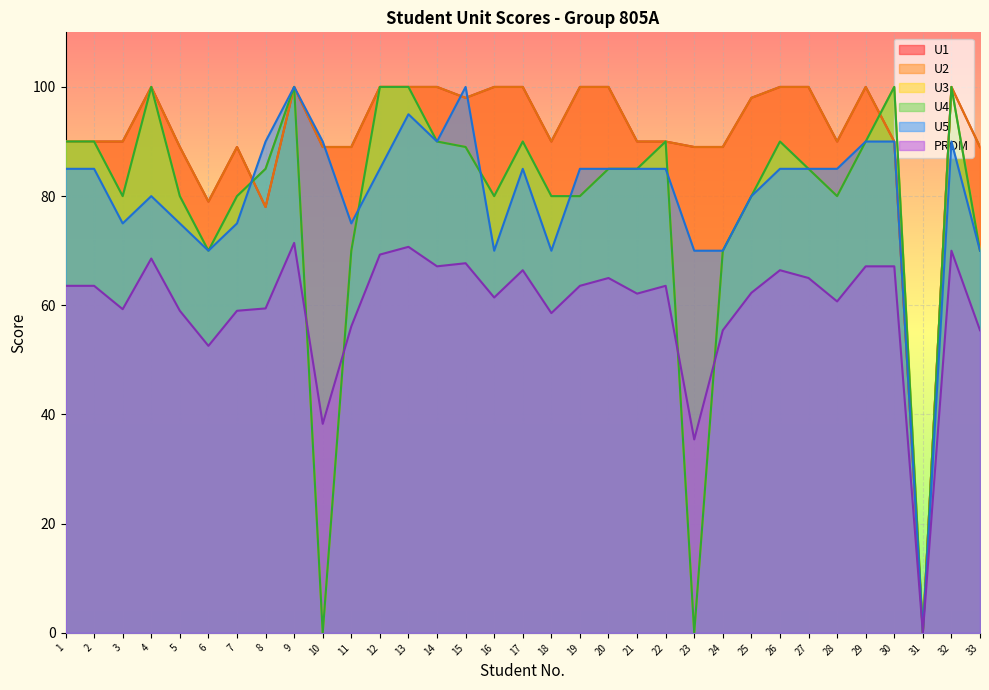

Which category has the highest value in the PROM series?

9